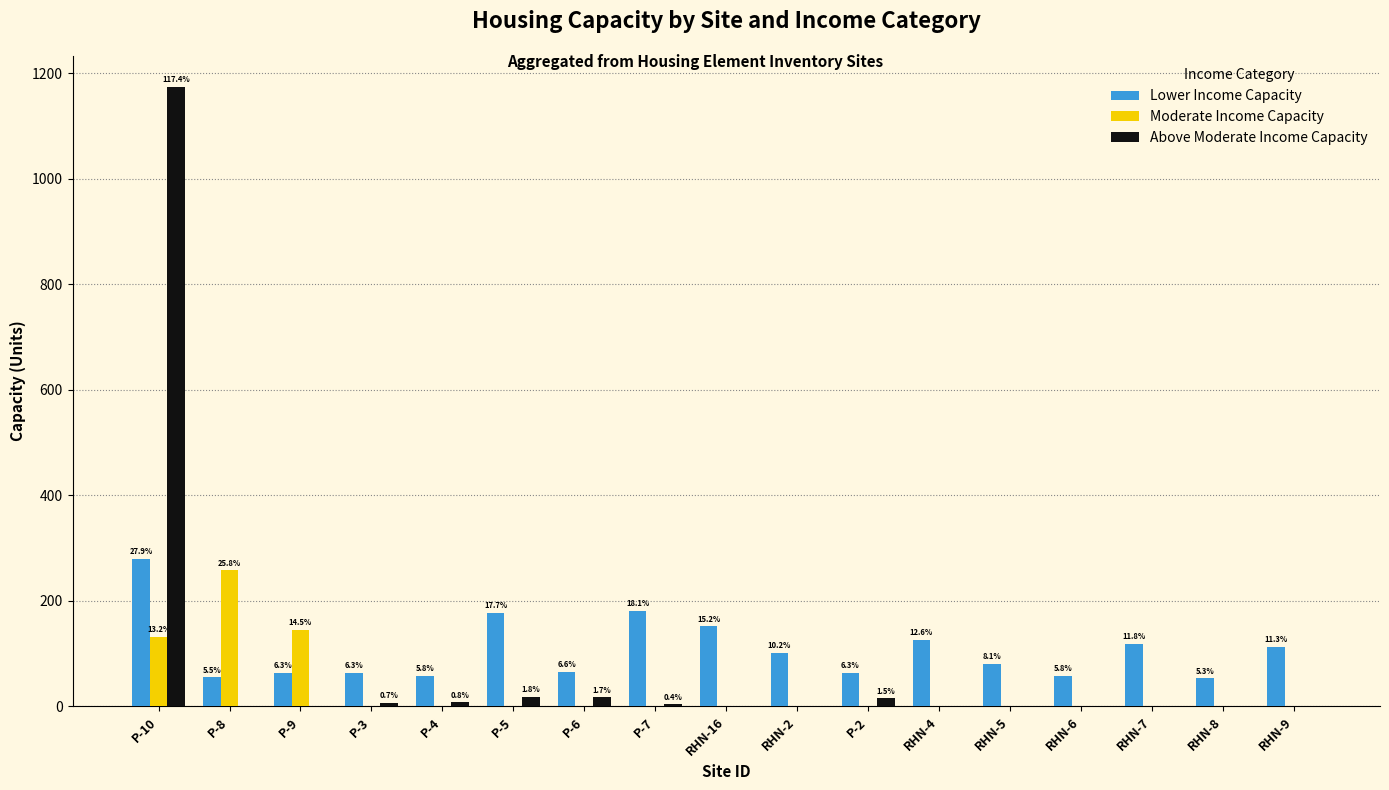

What are all the series names shown in the legend?

Lower Income Capacity, Moderate Income Capacity, Above Moderate Income Capacity